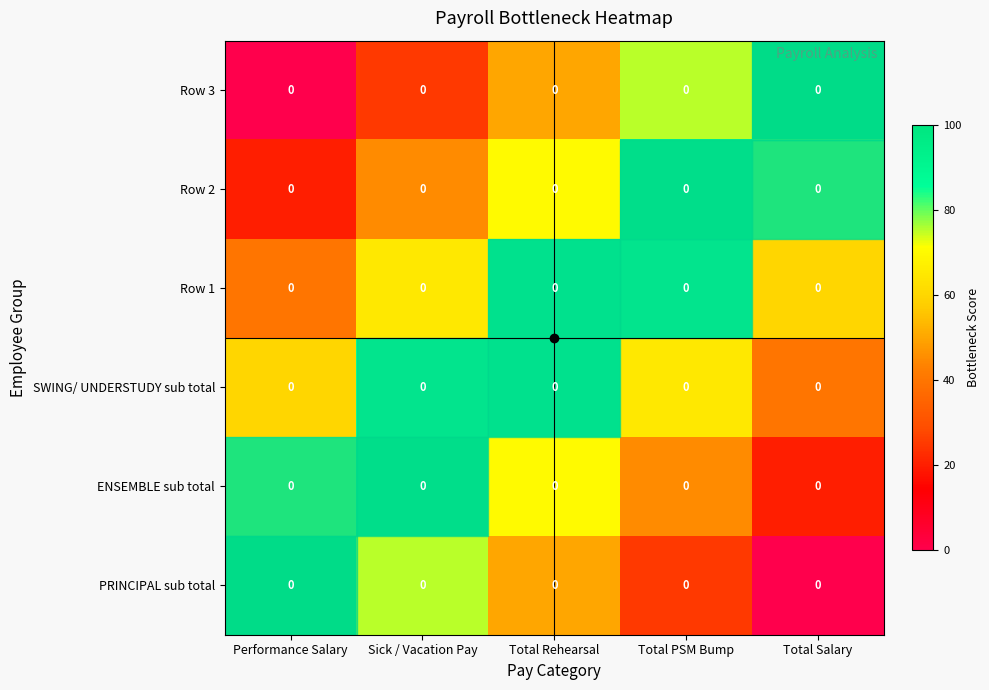

Which series has the largest total across all categories?

SWING/ UNDERSTUDY sub total